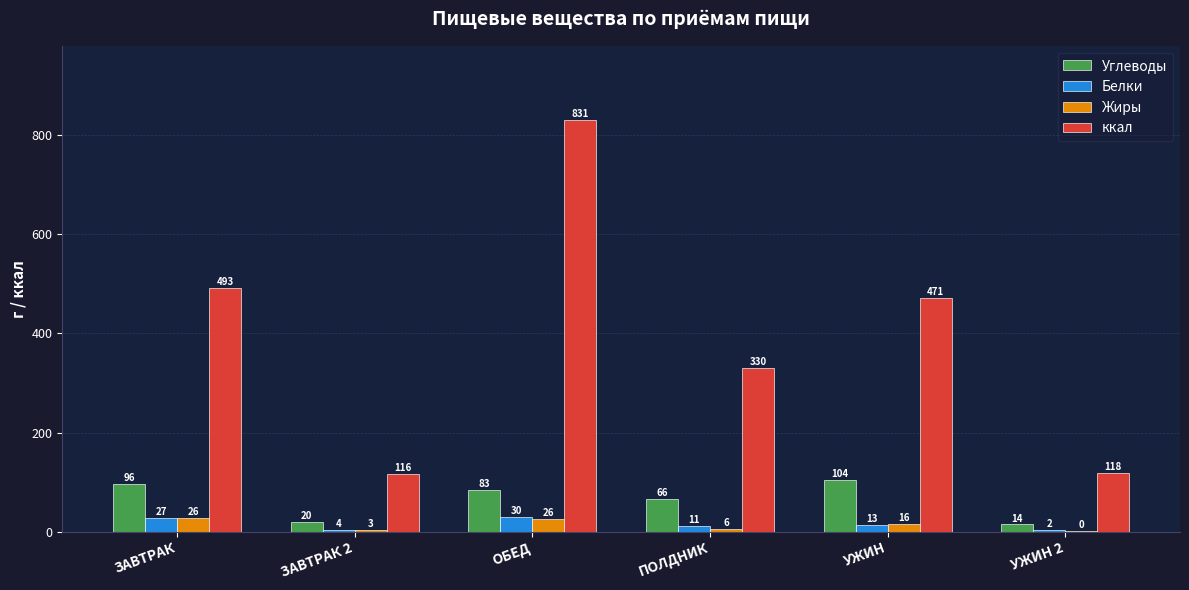

How many groups of bars are there?

6